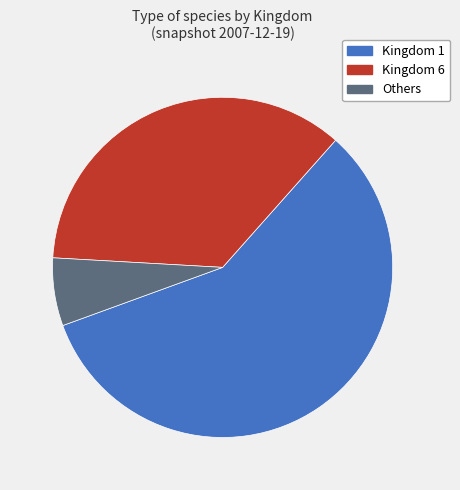

Is there a majority slice in this chart?

Yes